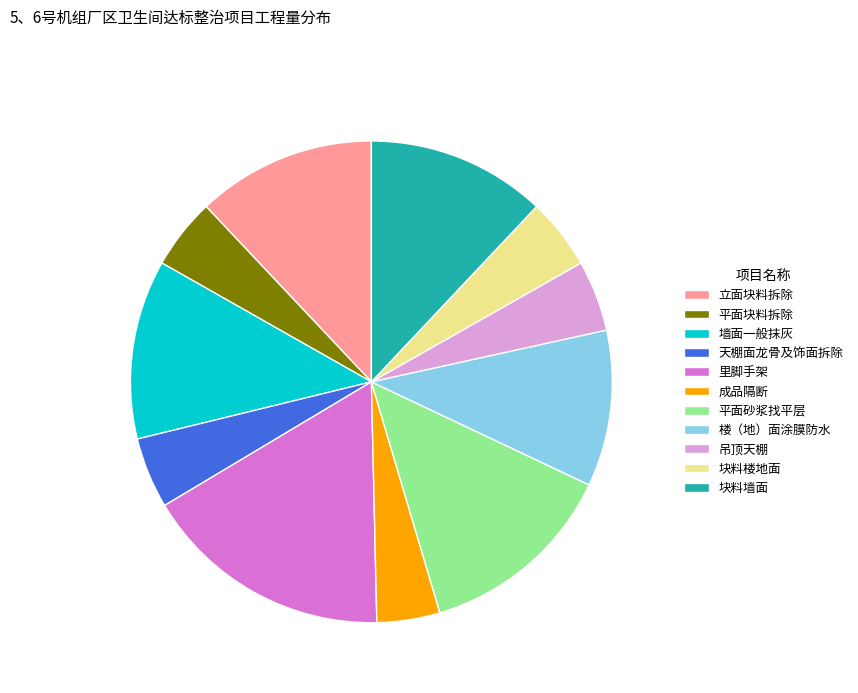

Between 里脚手架 and 平面块料拆除, which is larger?

里脚手架